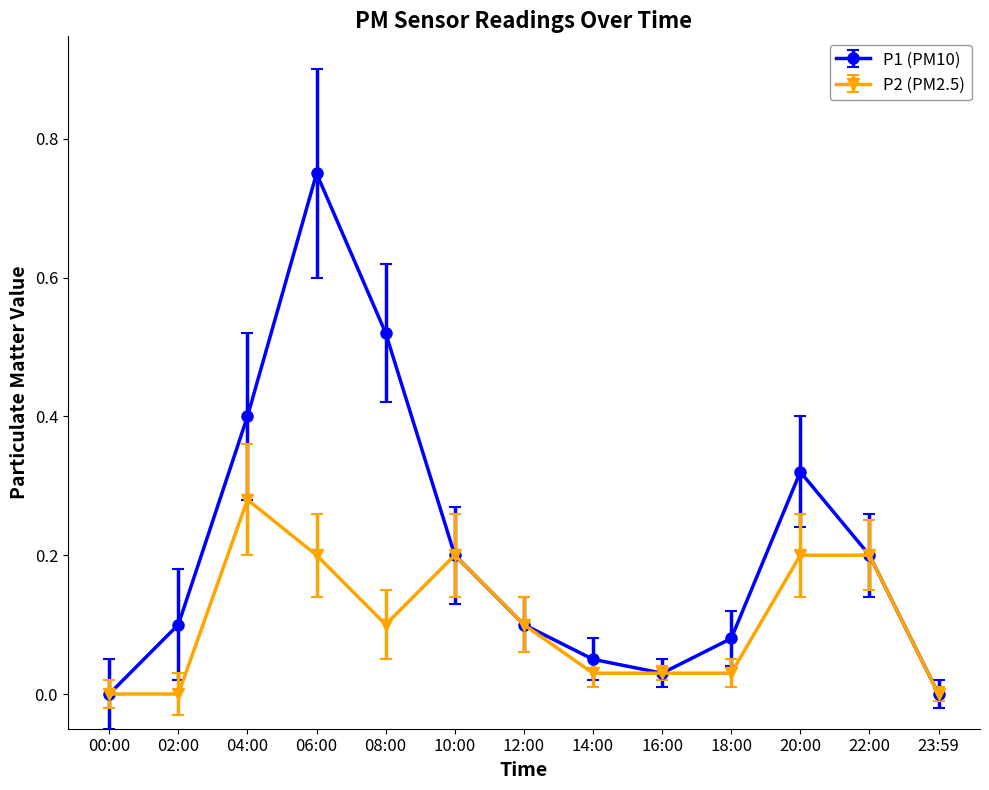

Between 12:00 and 20:00, which series saw the biggest shift?

P1 (PM10)